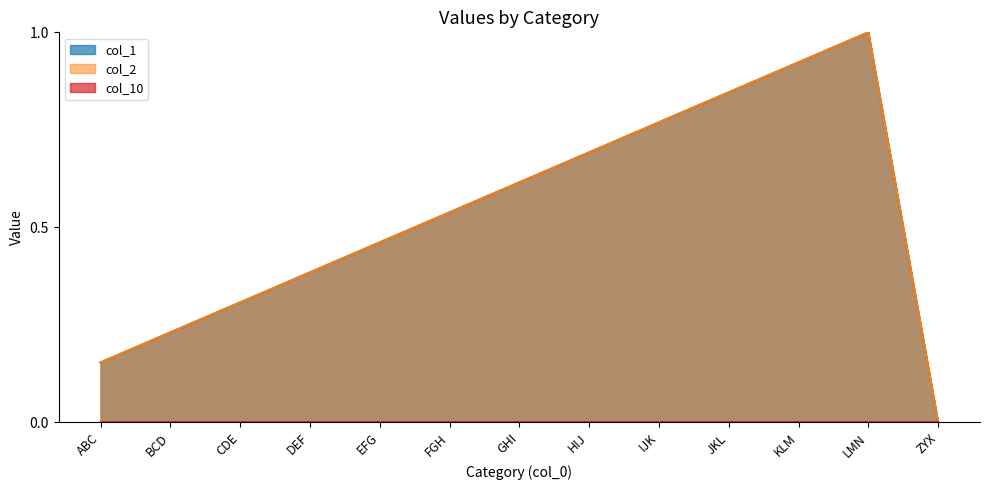

Does the chart have visible grid lines?

No